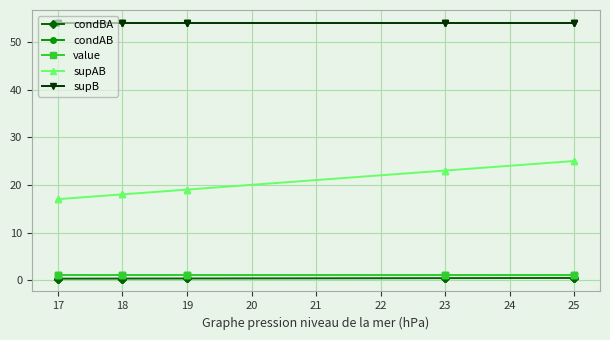

True or false: supB has a value of 54.0 at 17.

True